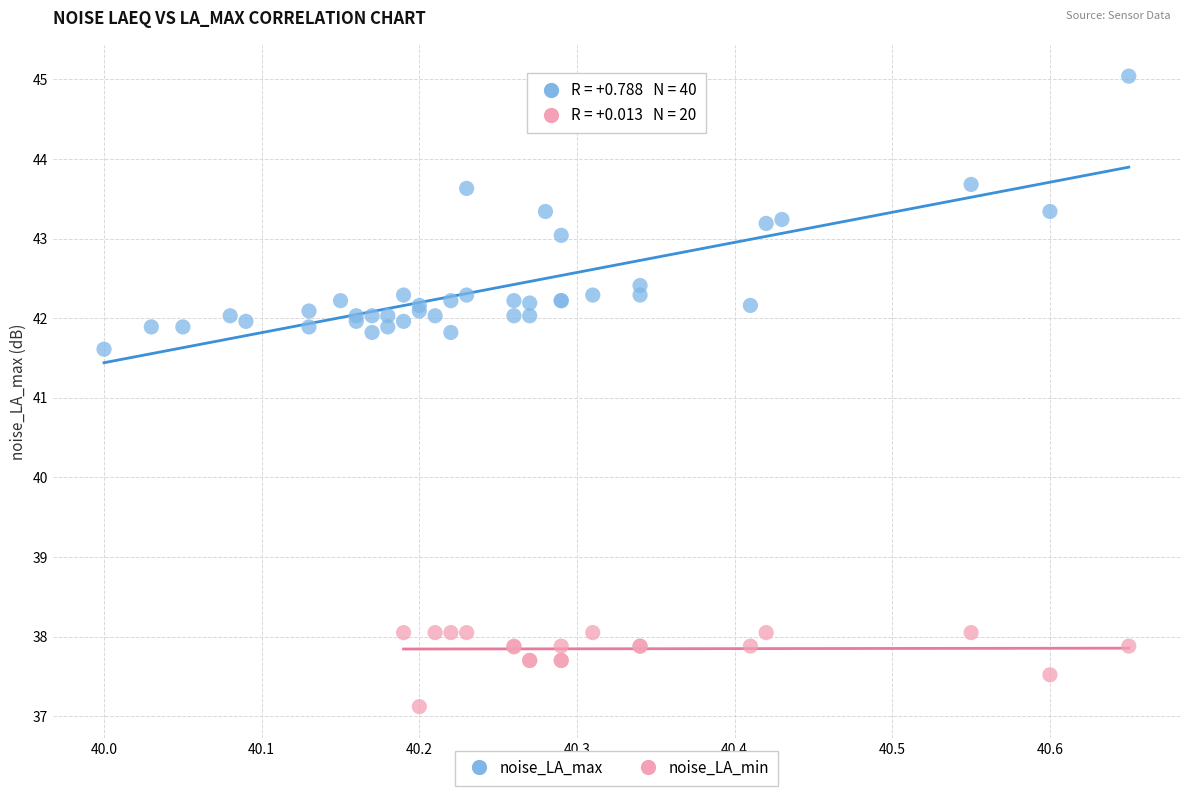

Which series contains the lowest Y value?

noise_LA_min